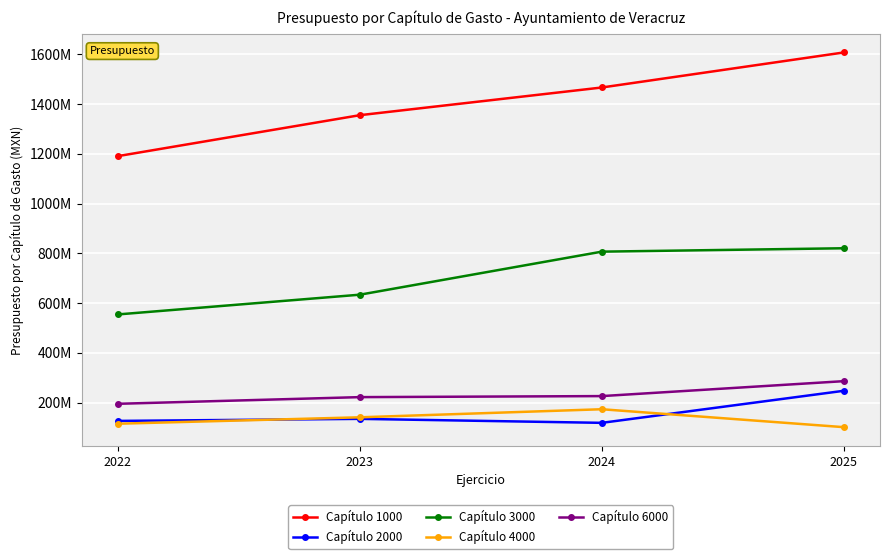

Is this an area chart (filled region under the line)?

No